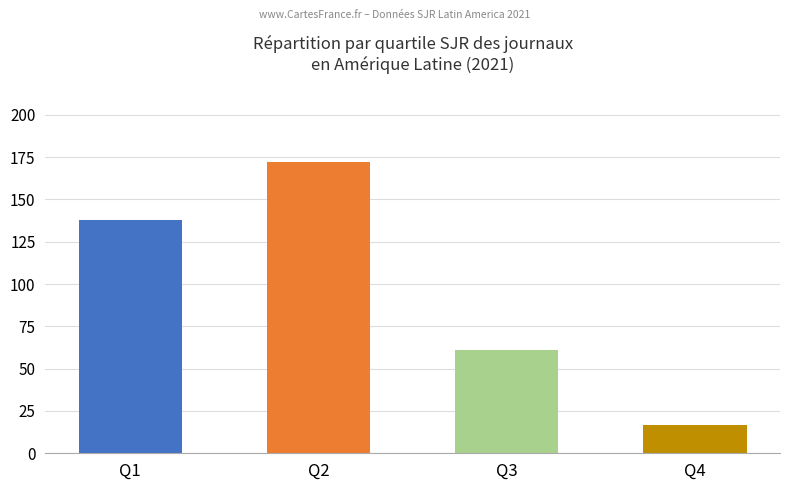

At which label is the value closest to 94?

Q3